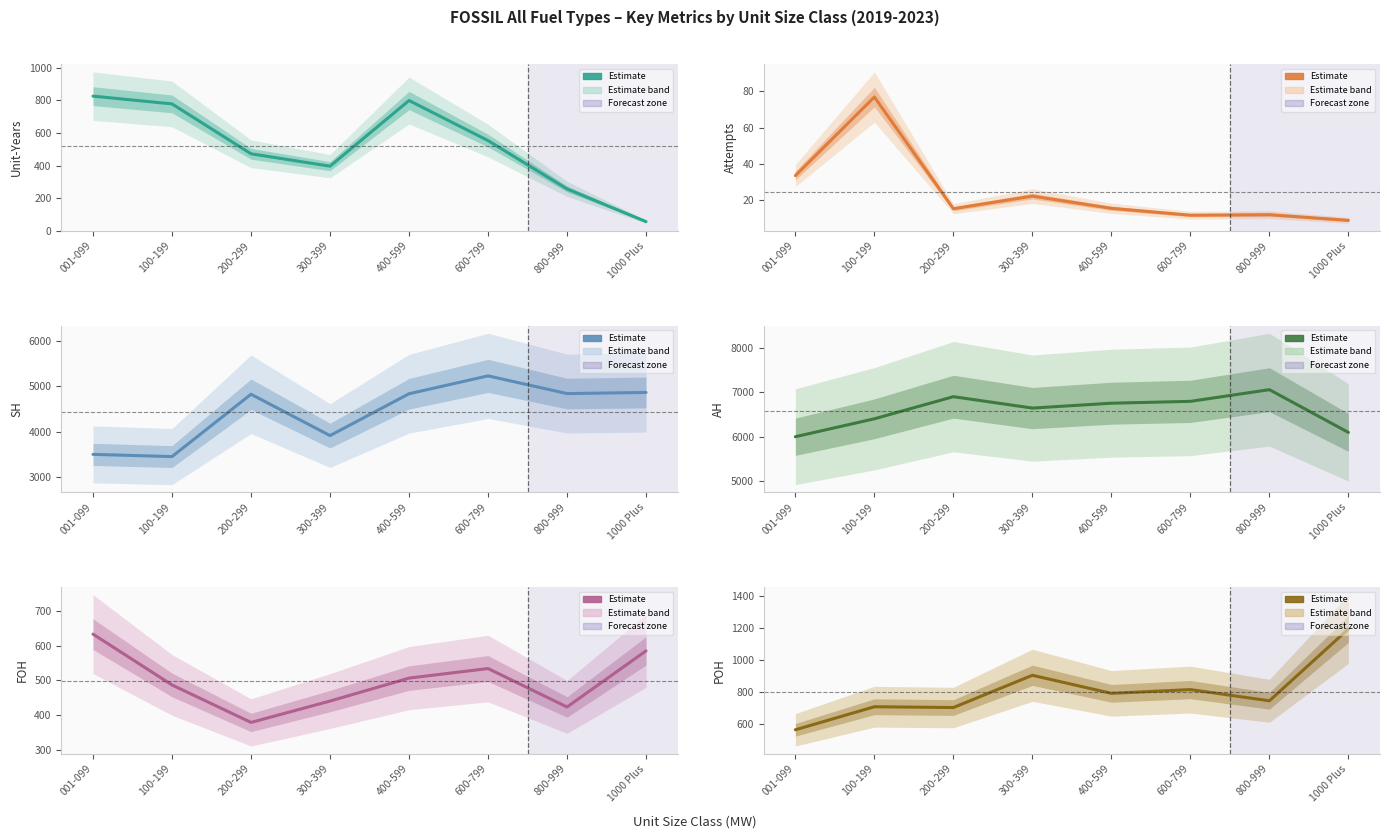

What is the total value across all series at 300-399?

12321.5